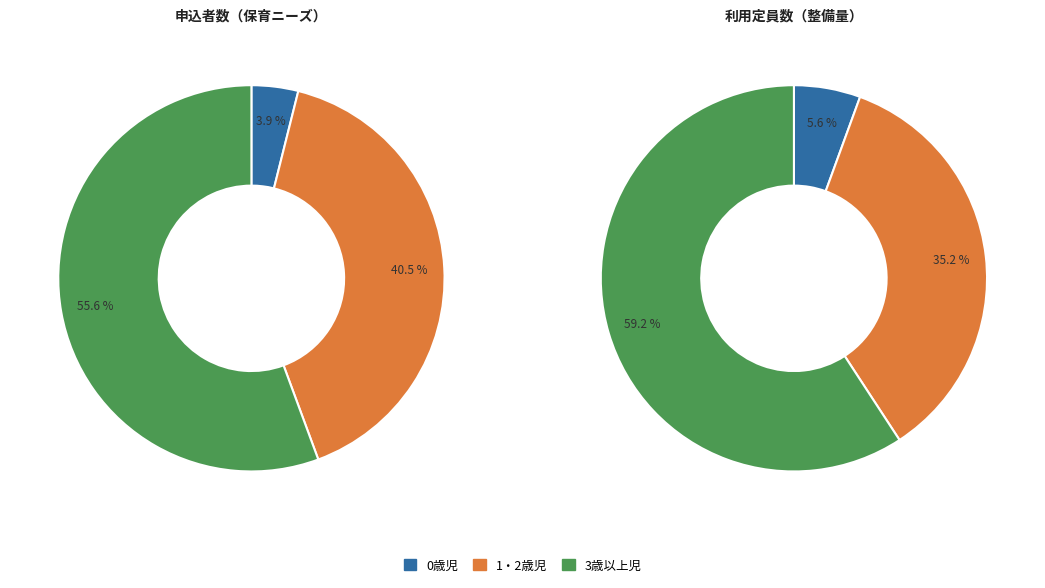

Count the number of slices in the pie.

3